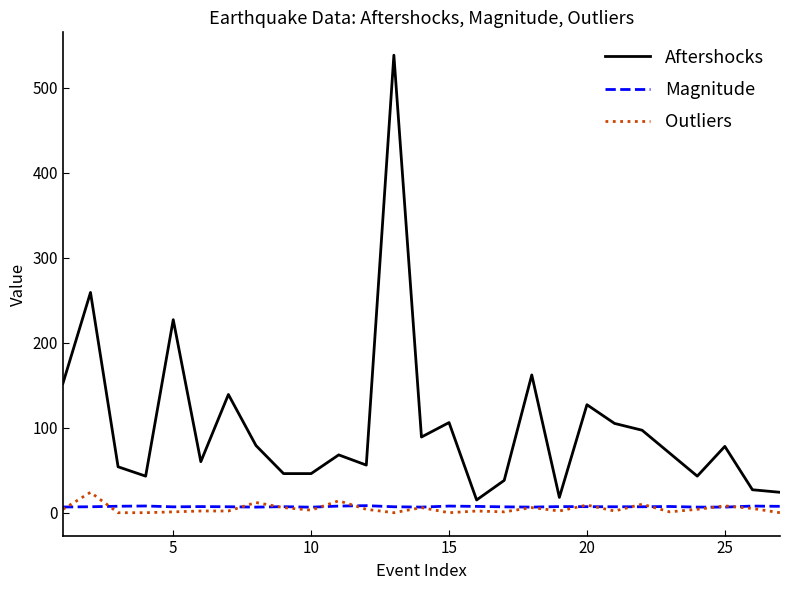

True or false: Aftershocks and Outliers cross at least once.

False